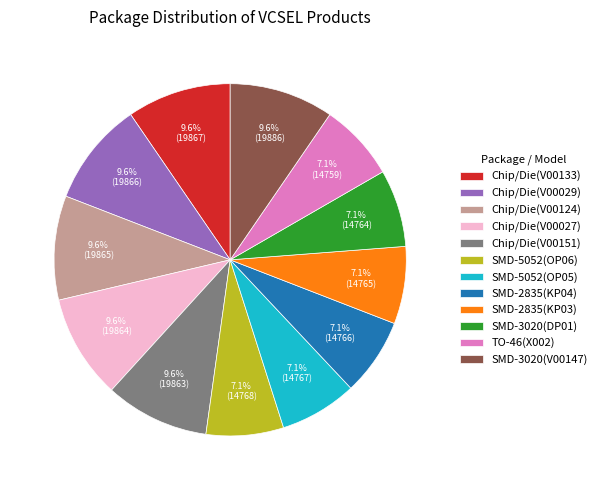

Is SMD-5052(OP05) the majority of the pie?

No